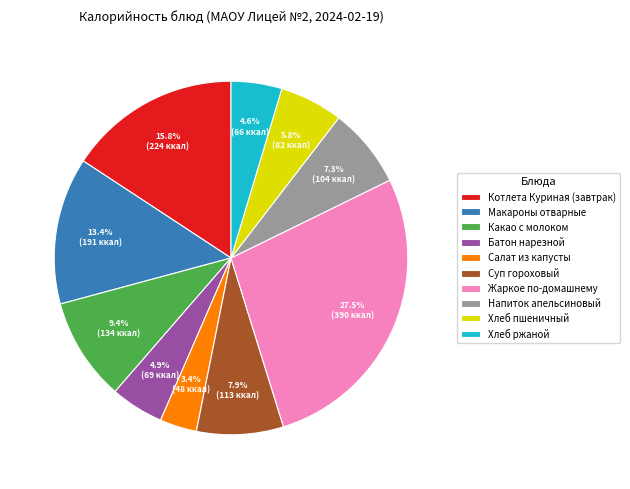

Which category has the smallest portion of the pie?

Салат из капусты